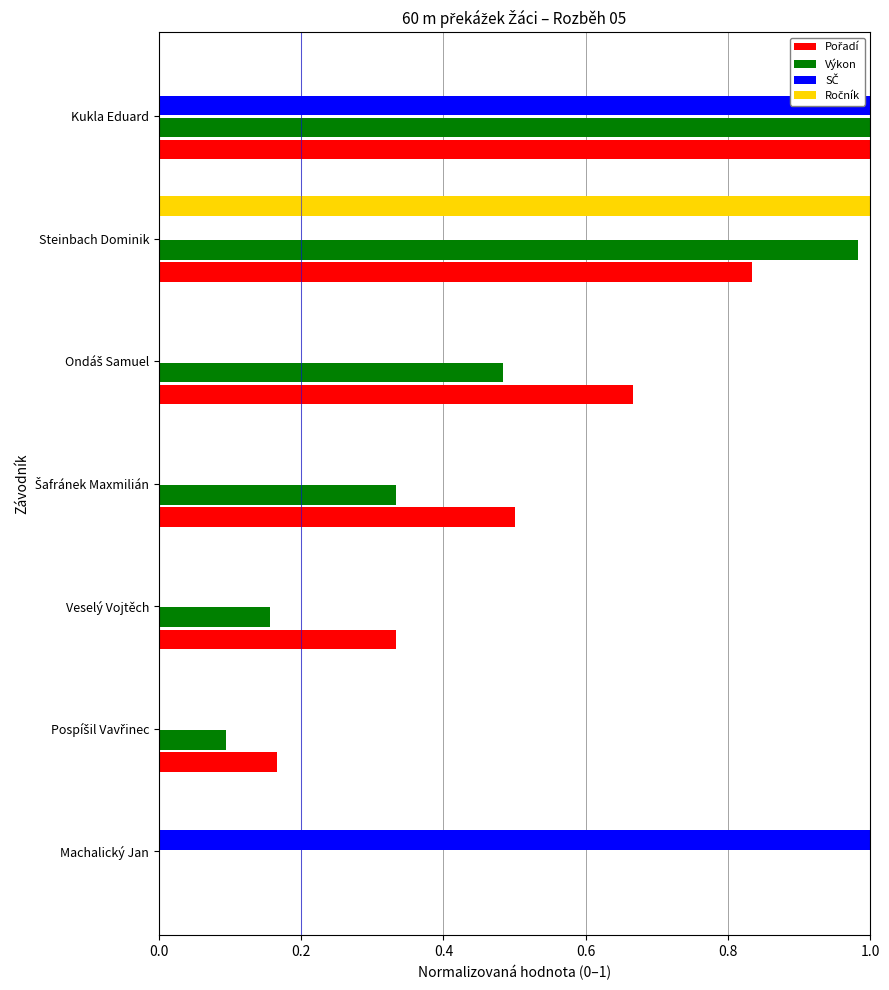

What is the total value across all series at Kukla Eduard?

3.0